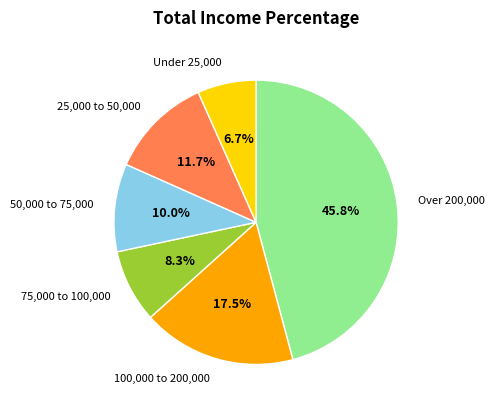

Count the number of slices in the pie.

6